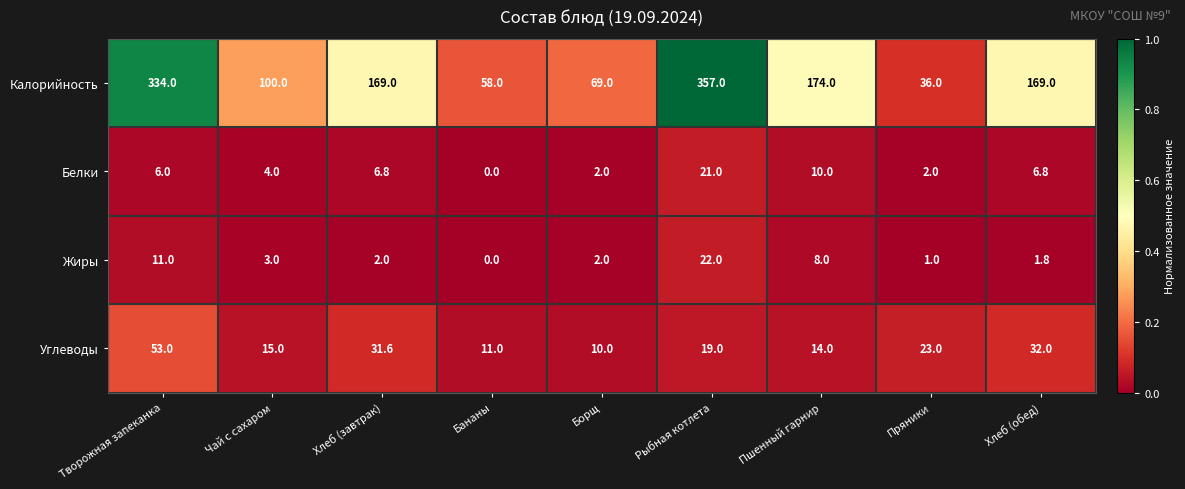

Which series has the largest range (max minus min)?

Калорийность